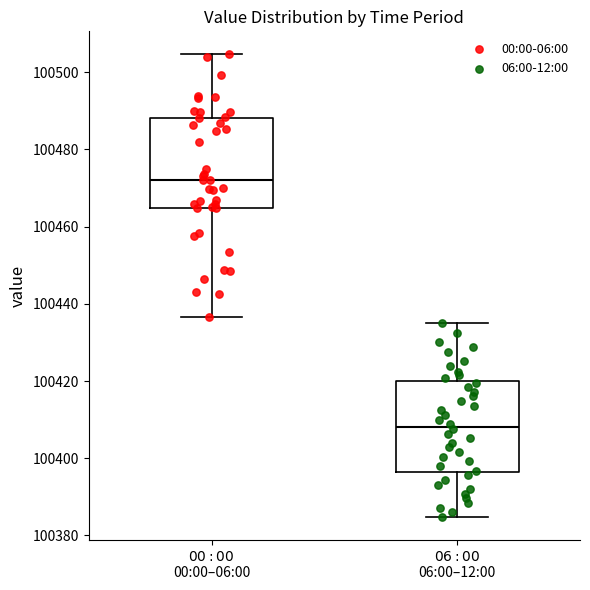

Reading left to right, transcribe this box plot: for each box, give where its median line is, the range the box spans, and where its two whiskers end, as read against the y-axis. The values are not printed on the chart, so give them approximately, as read against the axis.

$\it{00:00}$ 00:00–06:00: median 100472, box 100464 to 100488, whiskers 100436 to 100504
$\it{06:00}$ 06:00–12:00: median 100408, box 100396 to 100420, whiskers 100384 to 100436